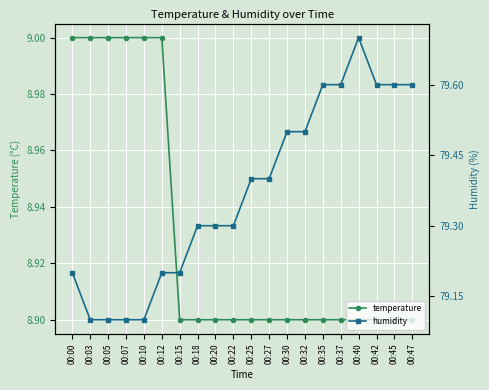

What are all the series names shown in the legend?

temperature, humidity